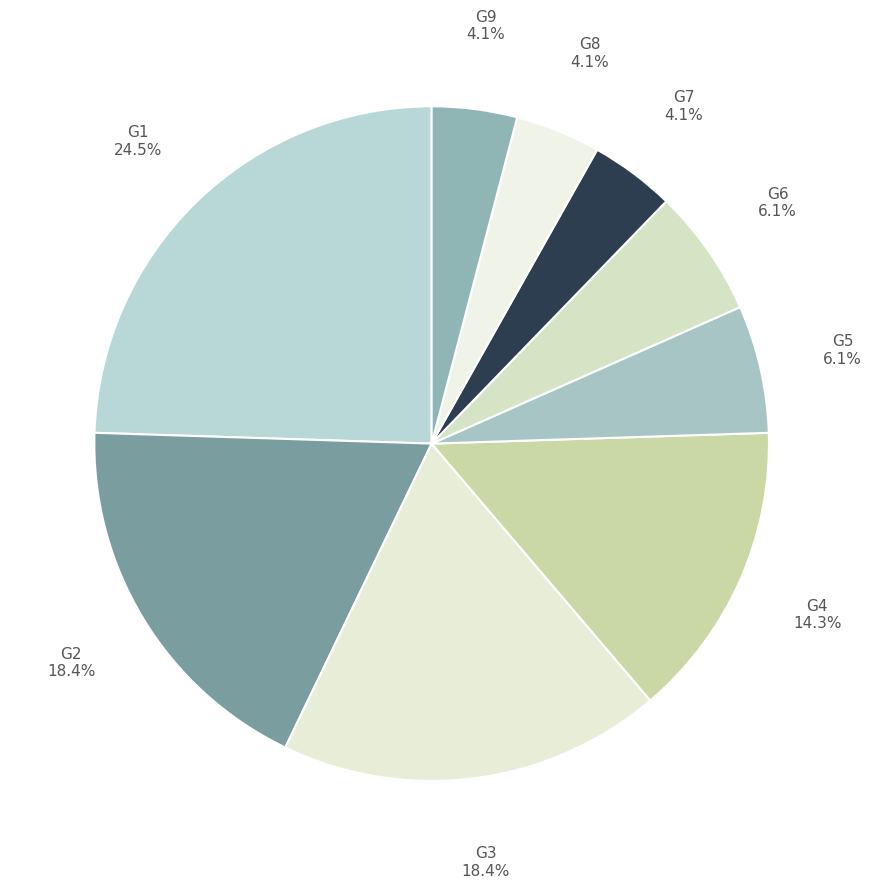

To the nearest percent, what is the average slice percentage?

11%